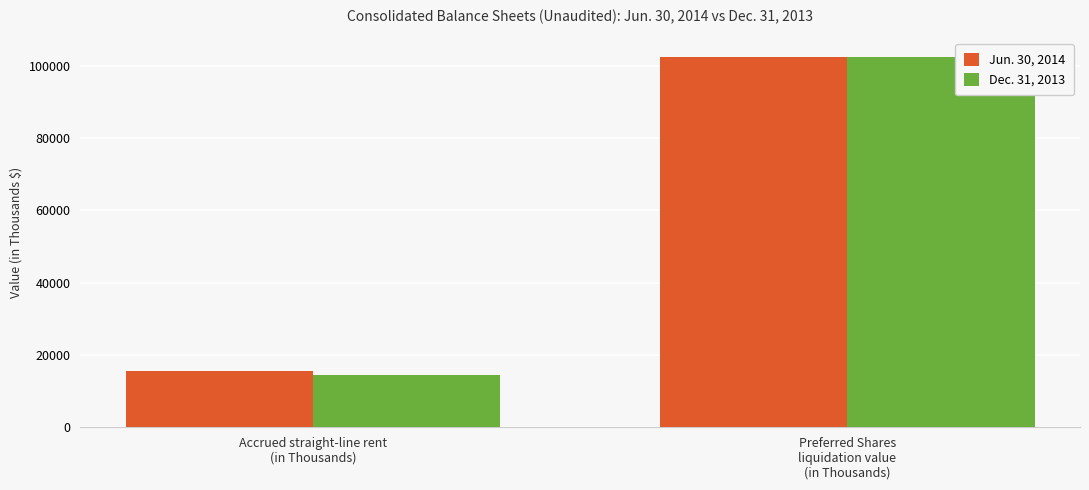

Reading right to left, what are all the values shown in this chart?

Jun. 30, 2014: 102500	15673
Dec. 31, 2013: 102500	14490